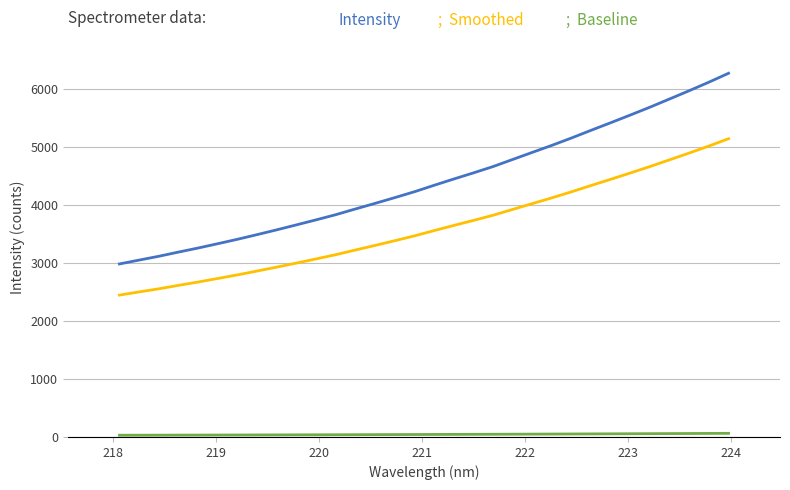

What is the maximum value shown in the chart?

6266.3